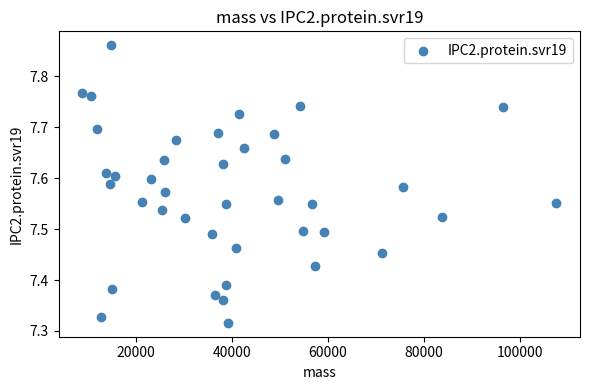

What is the range of X values (max minus min)?

98810.3